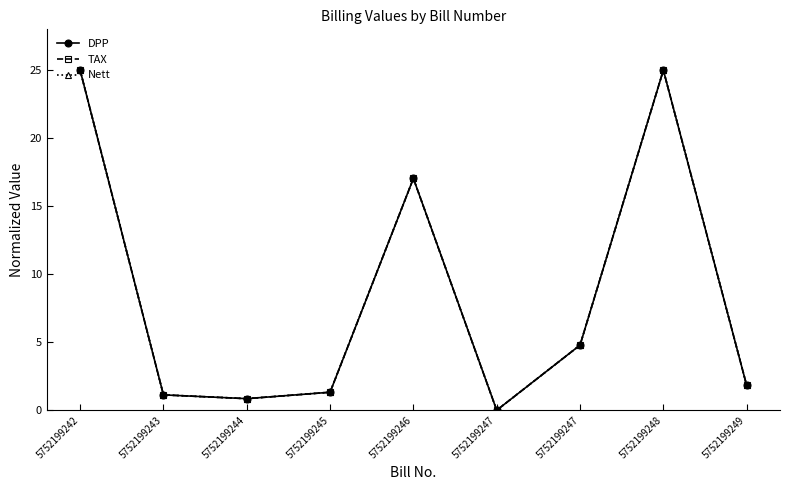

What value does the Nett series have at 5752199246?

17.0